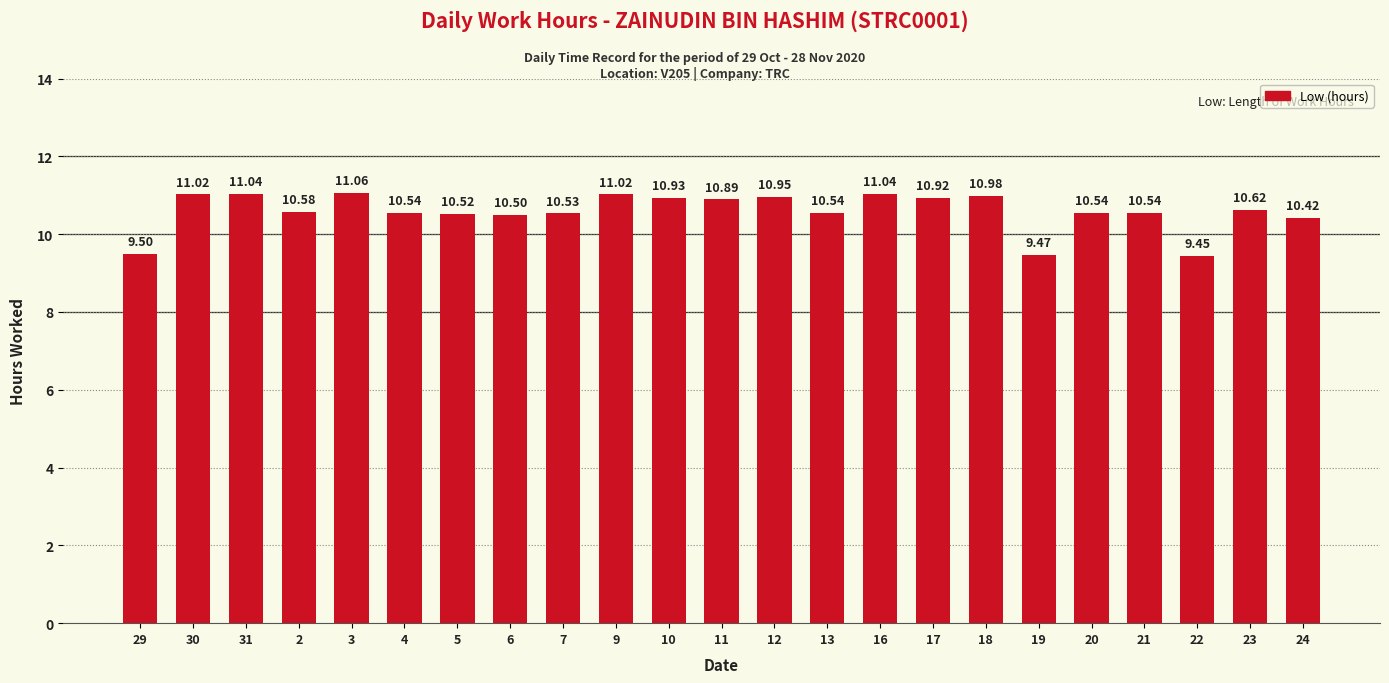

What is the difference between the second highest and second lowest values?

1.6